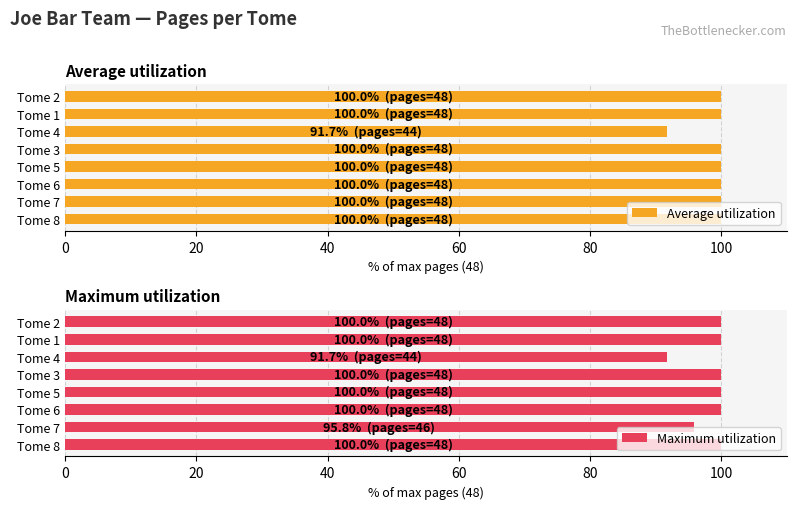

The Maximum utilization series shows 100.0 at Tome 1. True or false?

True